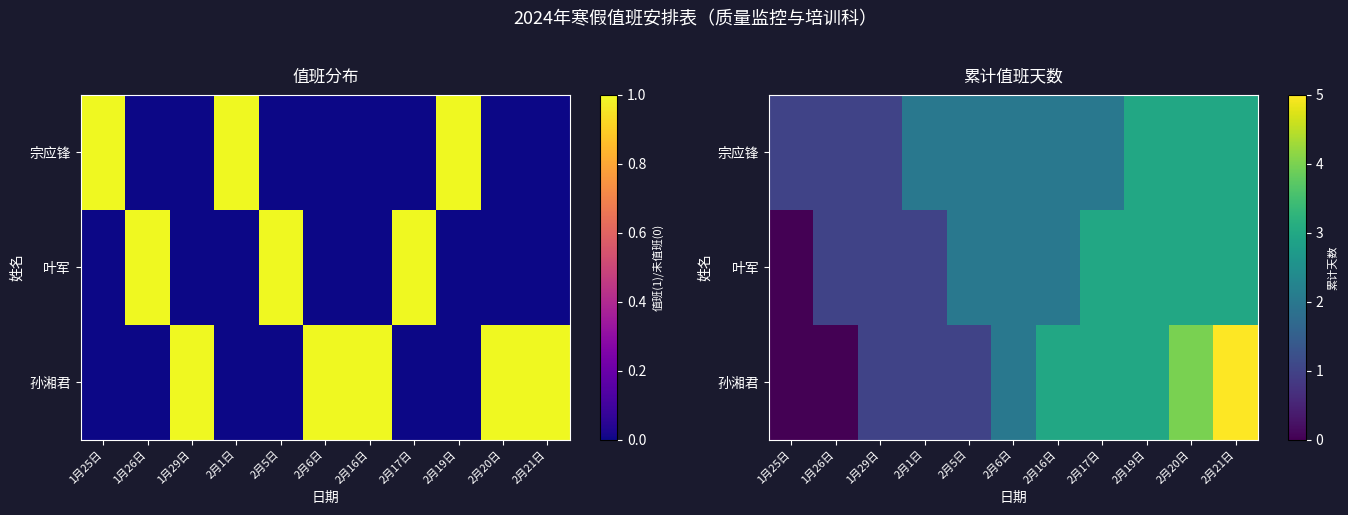

How many positive values does the 孙湘君 series have?

9